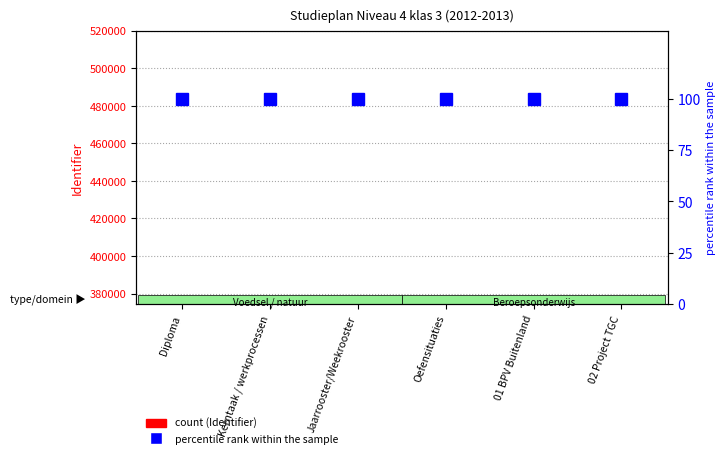

Is the value of Identifier (count) at 02 Project TGC greater than the value of percentile rank at 02 Project TGC?

Yes